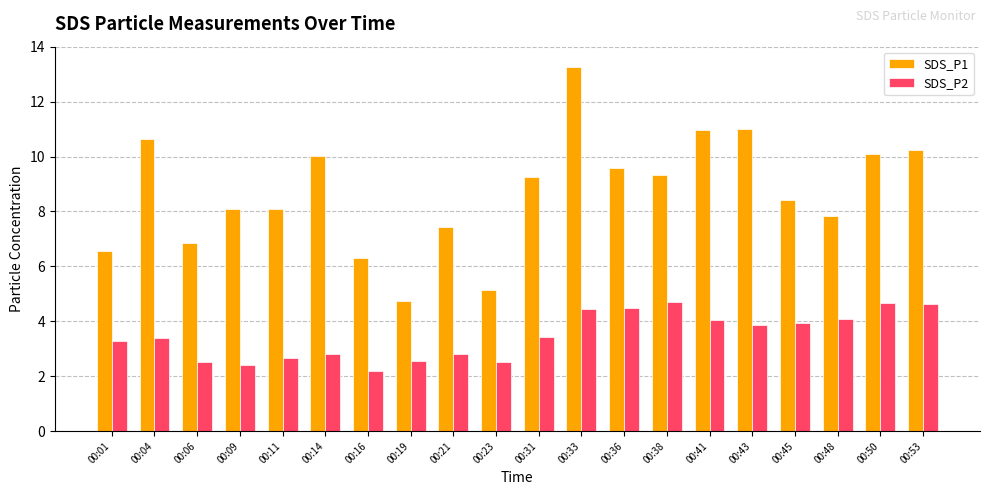

True or false: SDS_P2 has a value of 2.2 at 00:16.

True